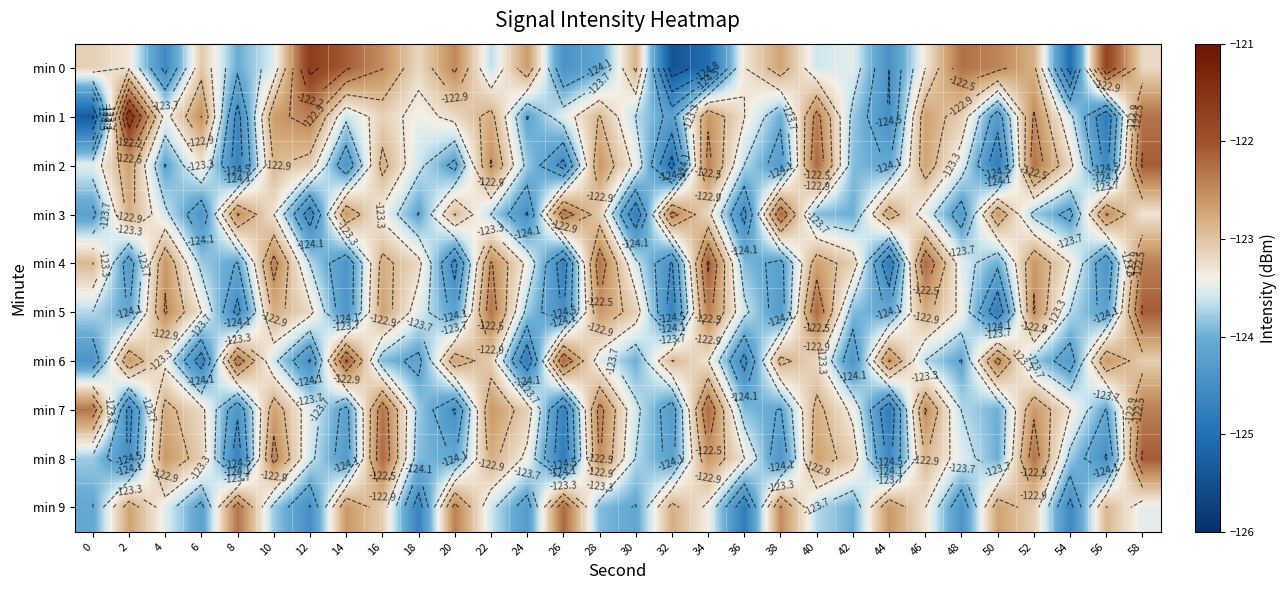

At how many categories does at least one series exceed -124?

30